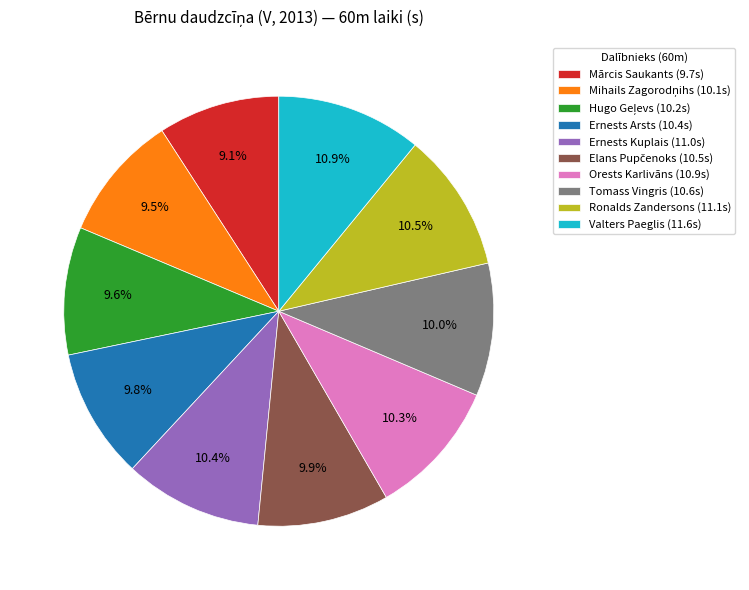

Does any single category account for the majority?

No